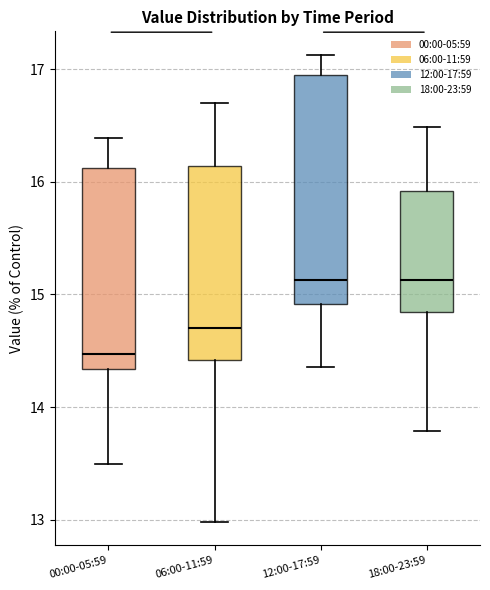

Comparing the boxes themselves (not the whiskers), which one is the tallest?

12:00-17:59